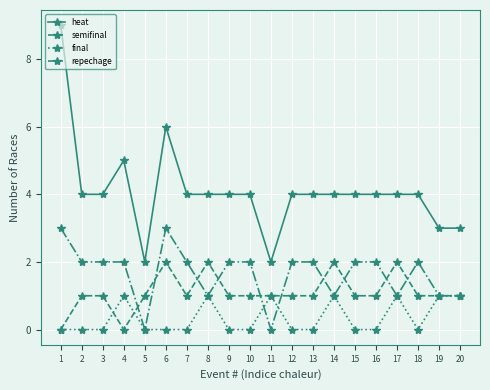

Reading right to left, list all the values displayed in this chart.

heat: 20=3	19=3	18=4	17=4	16=4	15=4	14=4	13=4	12=4	11=2	10=4	9=4	8=4	7=4	6=6	5=2	4=5	3=4	2=4	1=9
semifinal: 20=1	19=1	18=1	17=2	16=1	15=1	14=2	13=1	12=1	11=1	10=1	9=1	8=2	7=1	6=2	5=1	4=0	3=1	2=1	1=0
final: 20=1	19=1	18=0	17=1	16=0	15=0	14=1	13=0	12=0	11=1	10=0	9=0	8=1	7=0	6=0	5=0	4=1	3=0	2=0	1=0
repechage: 20=1	19=1	18=2	17=1	16=2	15=2	14=1	13=2	12=2	11=0	10=2	9=2	8=1	7=2	6=3	5=0	4=2	3=2	2=2	1=3